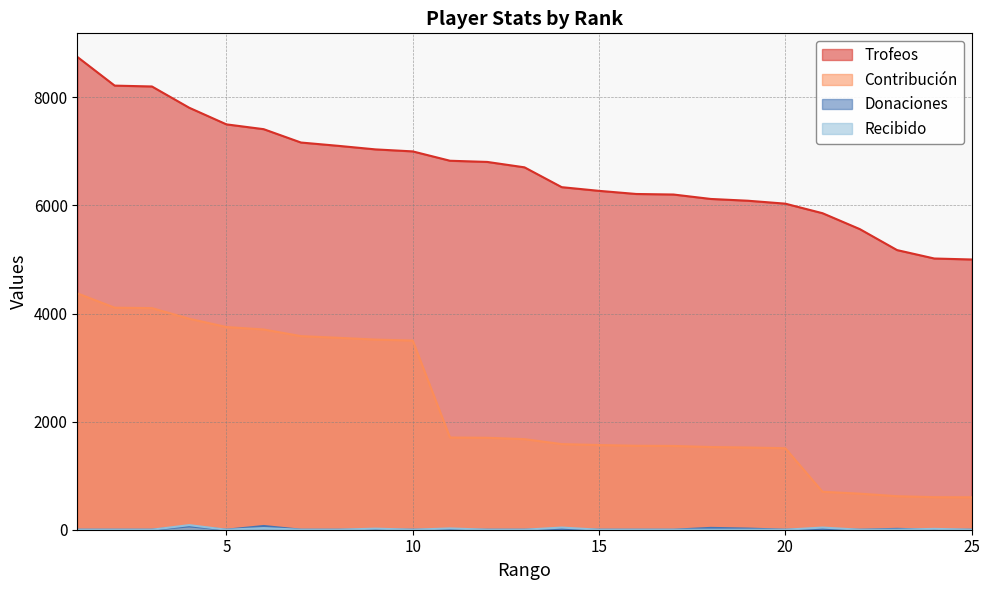

At 16, list the series in order from smallest to largest.

Donaciones, Recibido, Contribución, Trofeos